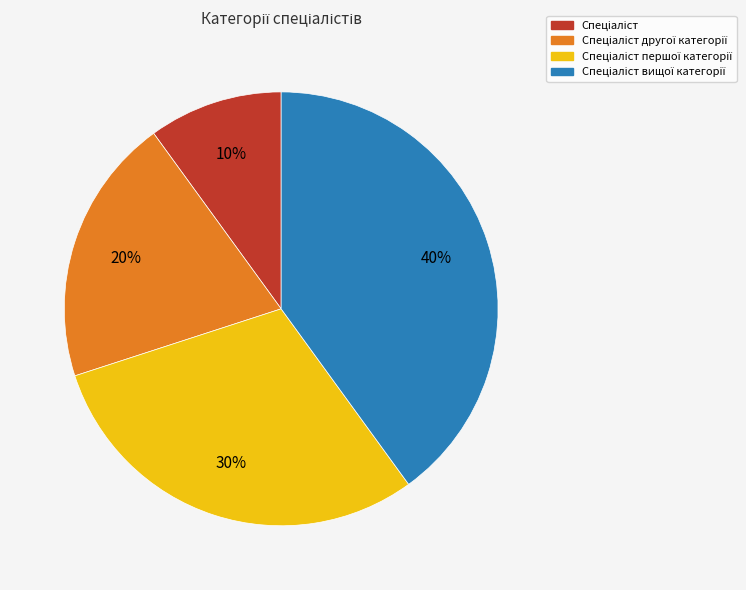

Count the number of slices in the pie.

4